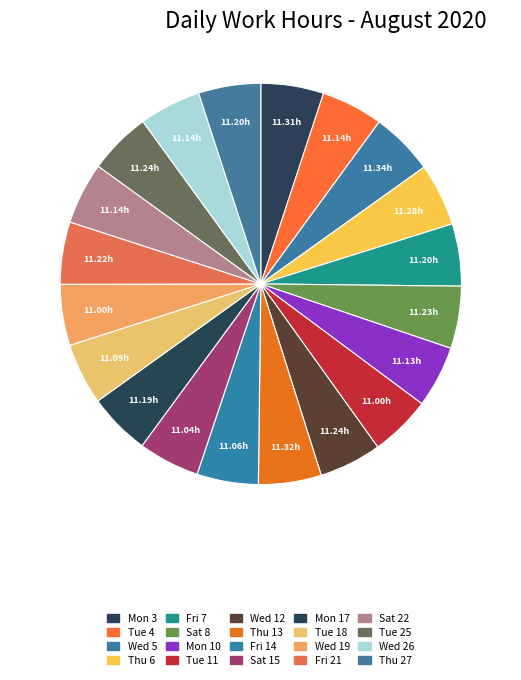

The Tue 4 slice represents 5% of the pie. True or false?

True